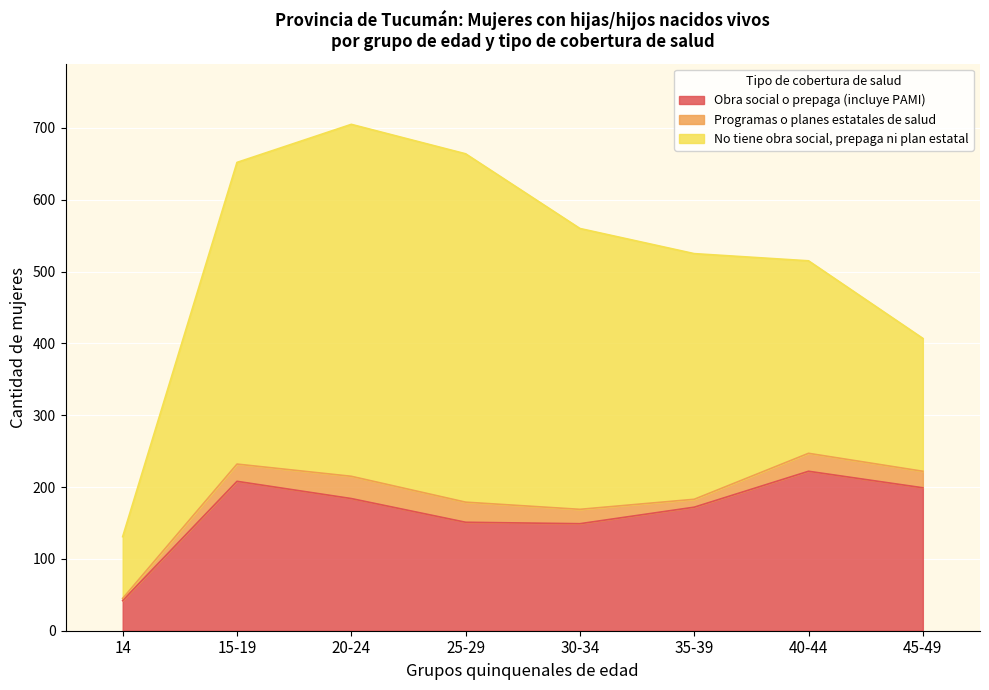

What is the value of the Programas o planes estatales de salud point at the 4th from the left?

28